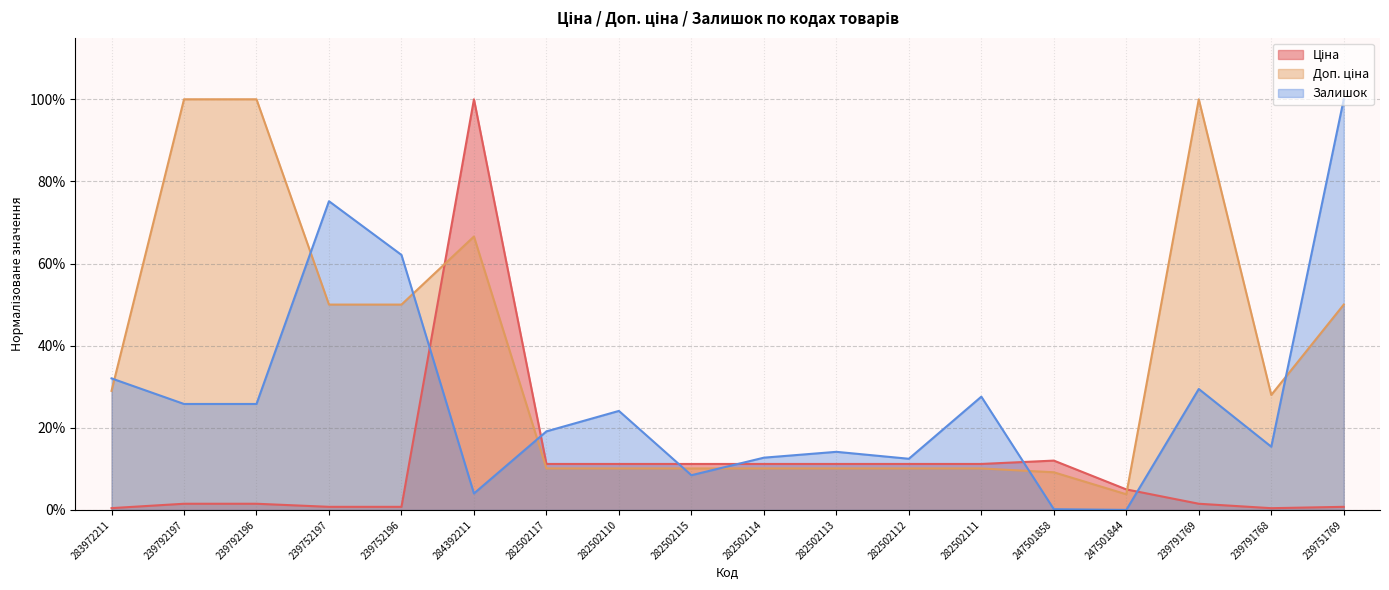

List the series in order of their peak value, lowest first.

Ціна, Доп. ціна, Залишок